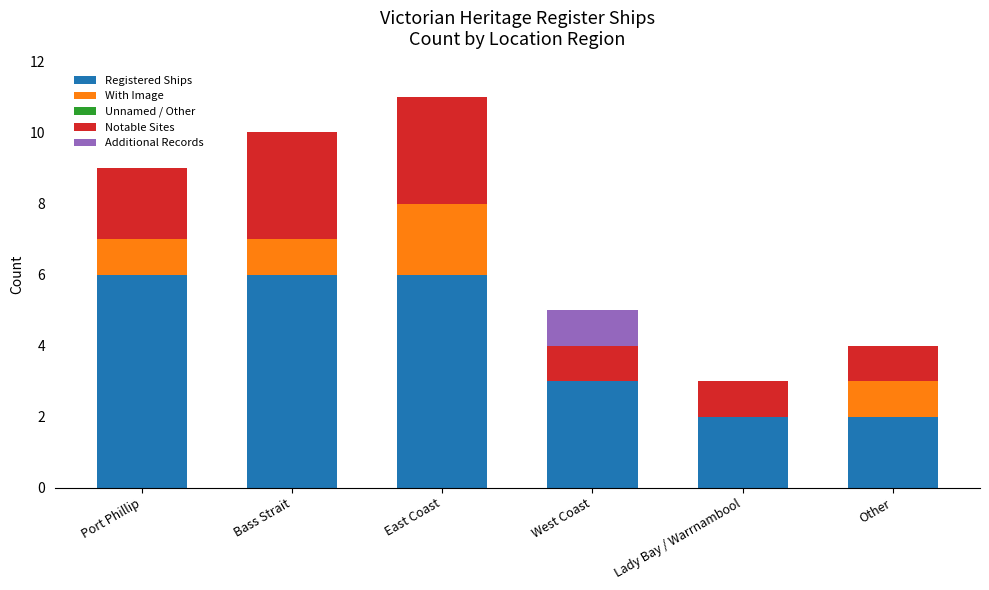

Is it true that Registered Ships equals 3 at Lady Bay / Warrnambool?

False